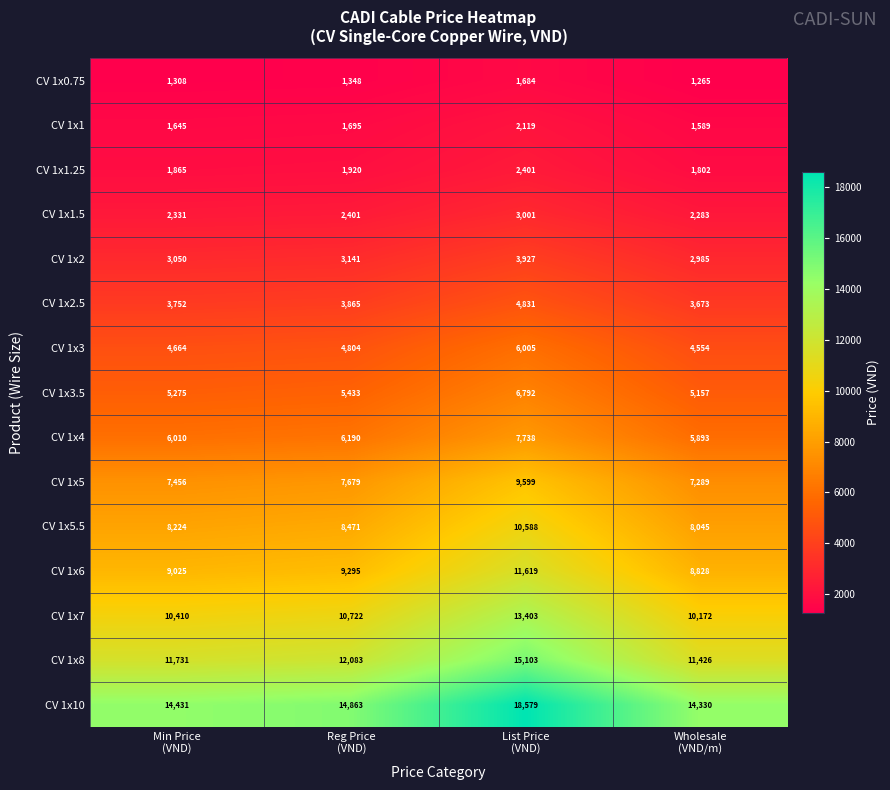

What is the highest value of the CV 1x1 series?

2119